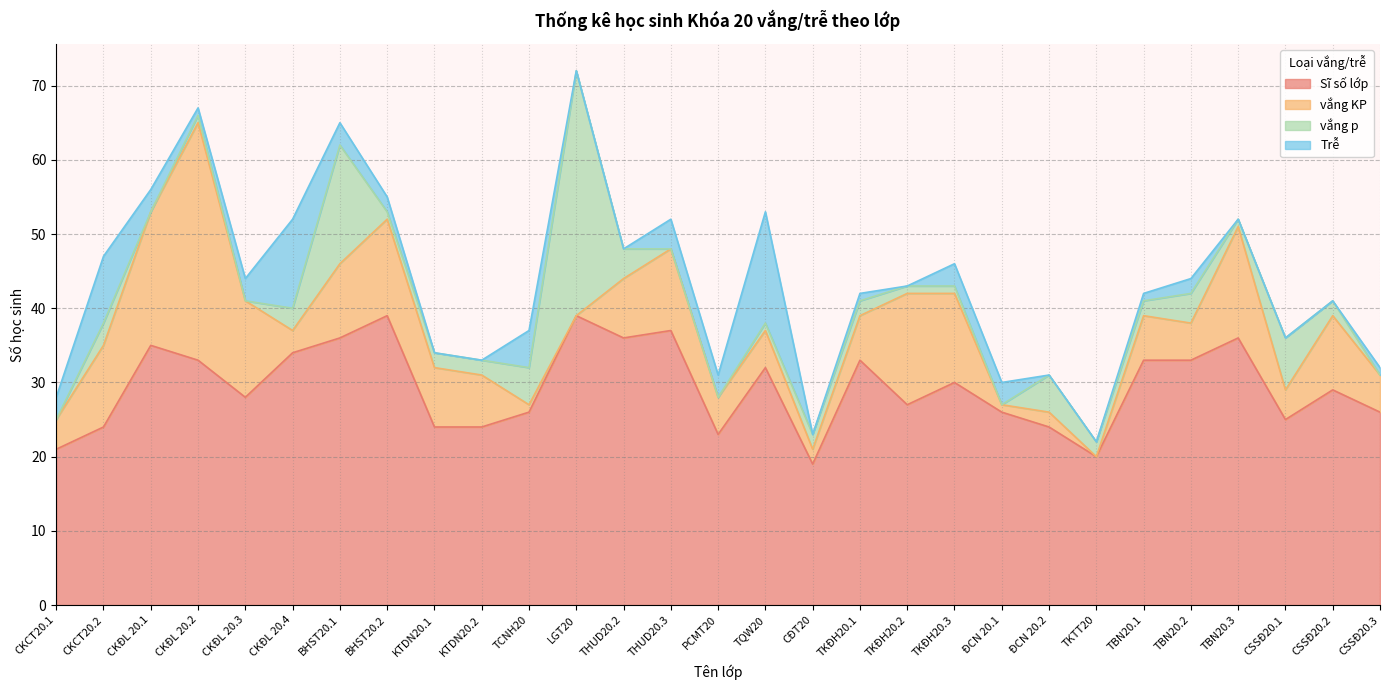

How many values in the vắng KP series exceed 6?

14